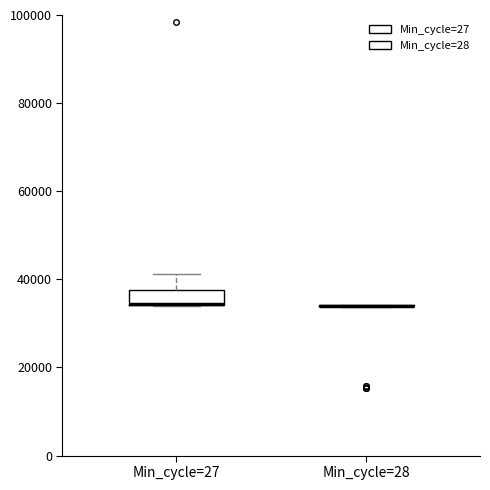

Where is the upper edge of the box for Min_cycle=27 on the y-axis? The values are not printed on the chart, so give them approximately, as read against the axis.

38000